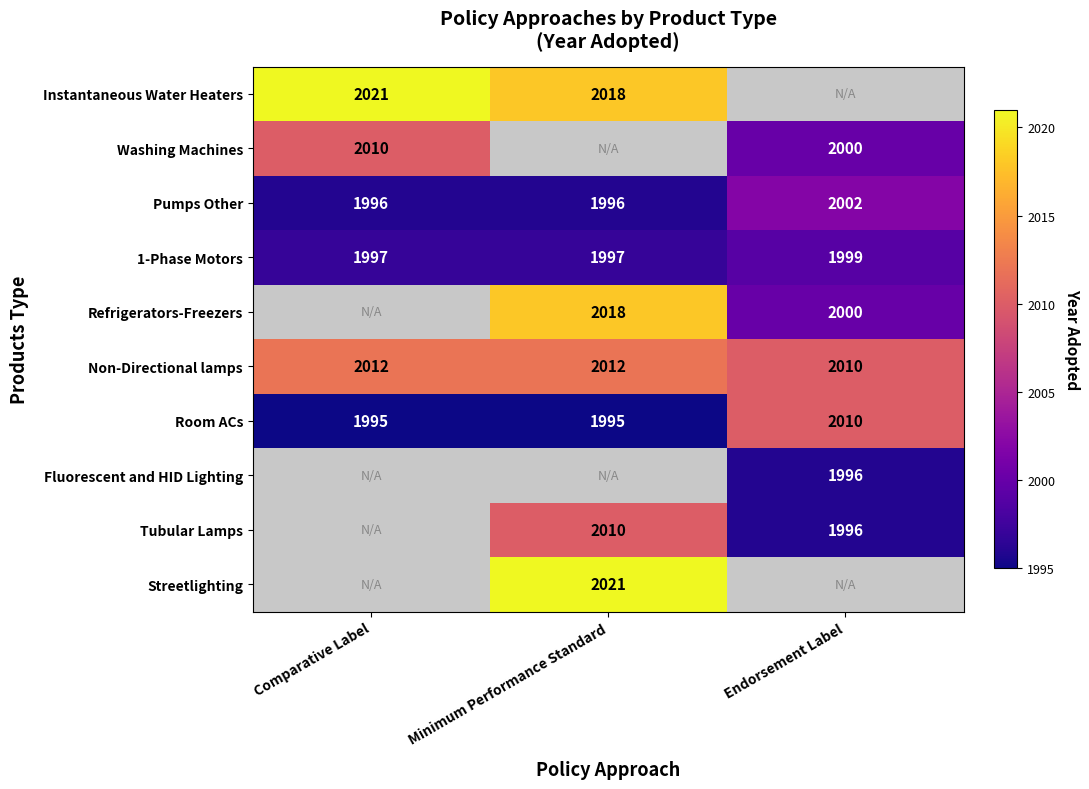

How many categories are shown in the chart?

3